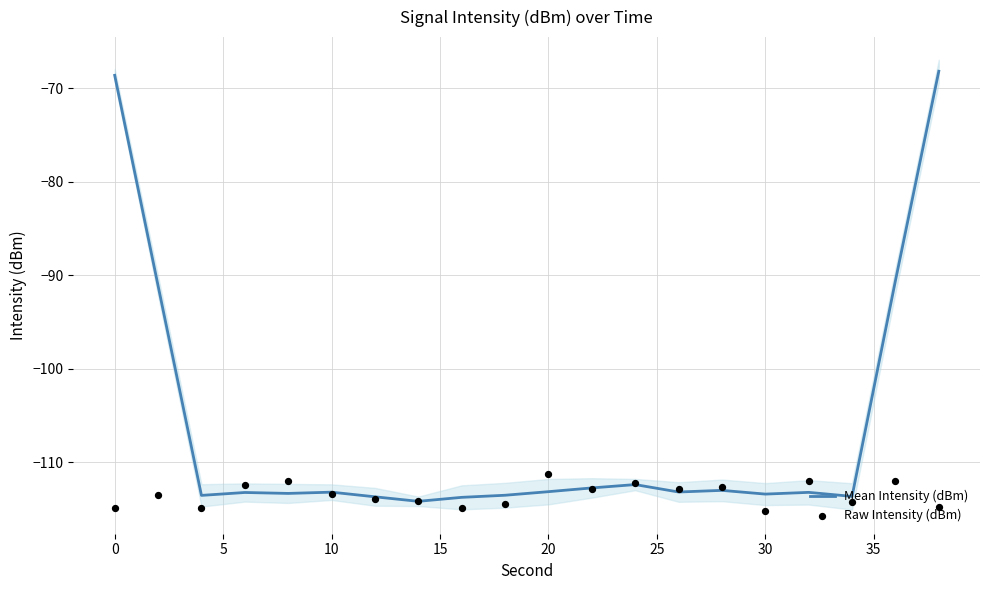

Which series reaches the maximum Y coordinate?

Mean Intensity (dBm)